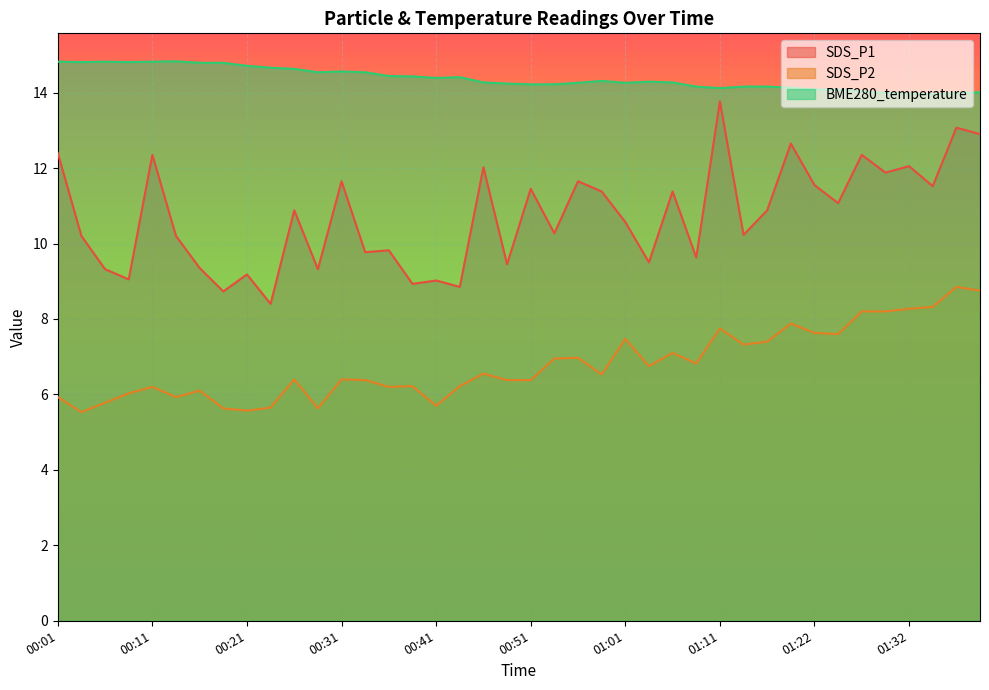

True or false: SDS_P1 and SDS_P2 cross at least once.

False